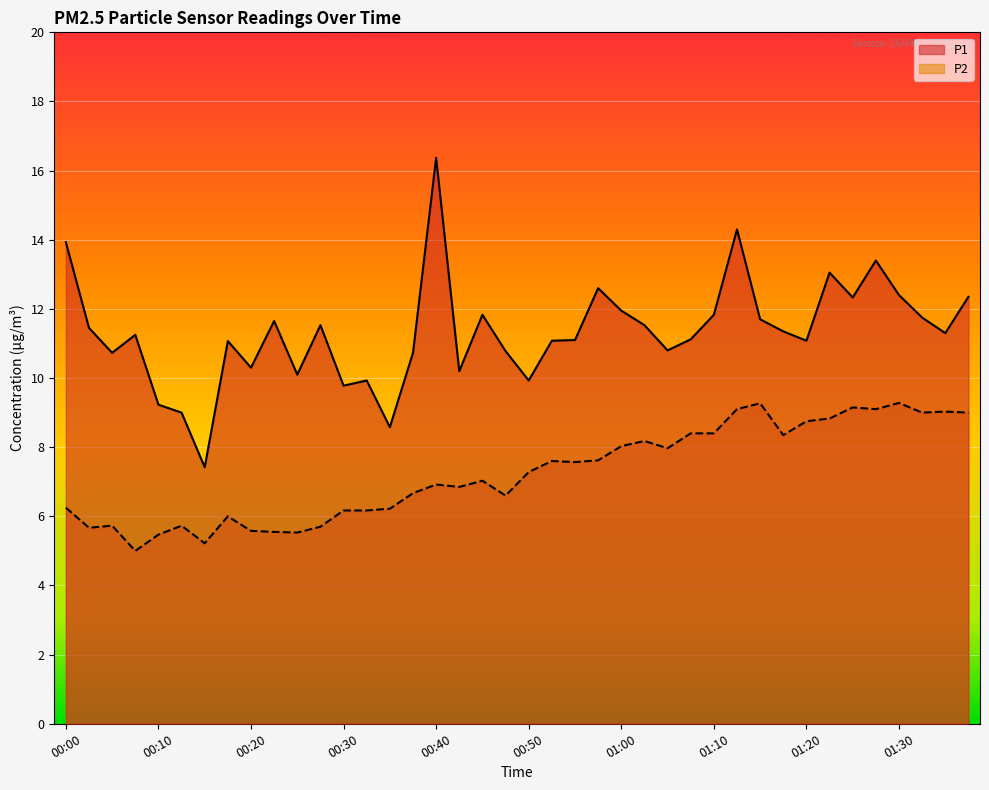

At how many categories does at least one series exceed 14?

2